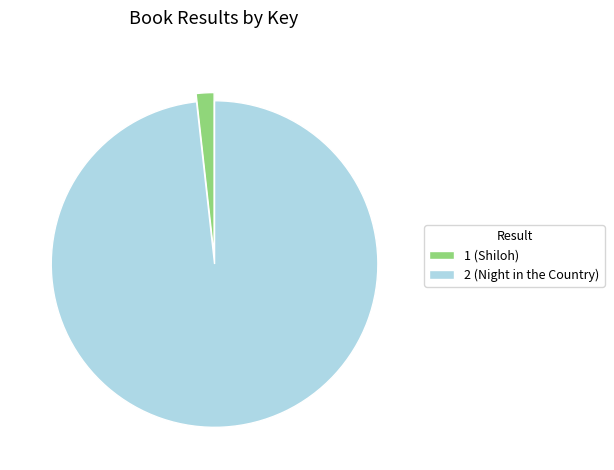

Which has a higher value, 2 or 1?

2